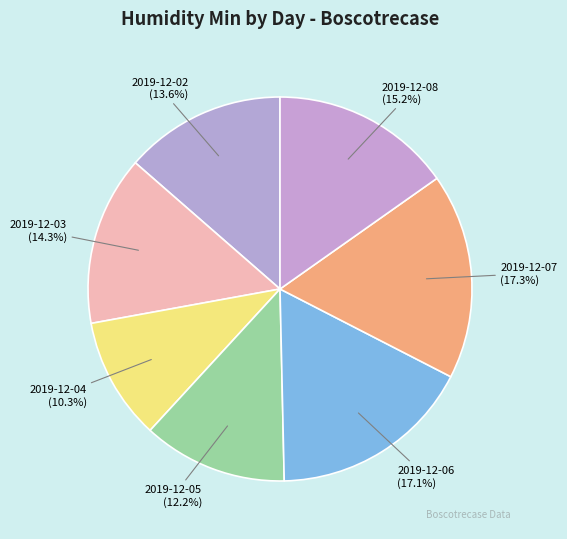

Is there a majority slice in this chart?

No